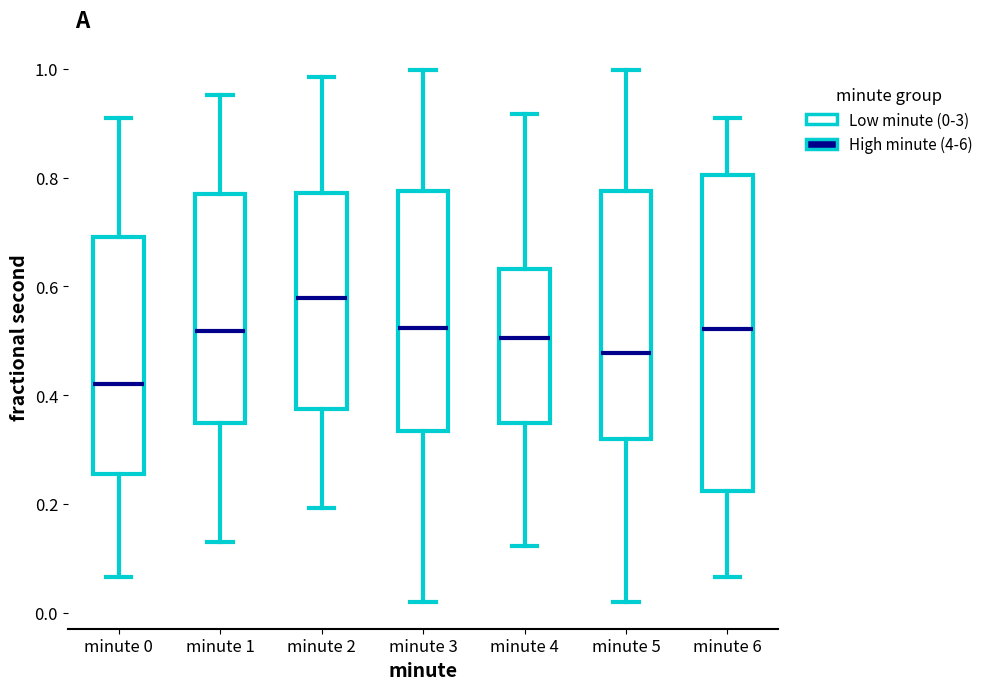

Reading left to right, transcribe this box plot: for each box, give where its median line is, the range the box spans, and where its two whiskers end, as read against the y-axis. The values are not printed on the chart, so give them approximately, as read against the axis.

minute 0: median 0.42, box 0.26 to 0.70, whiskers 0.06 to 0.92
minute 1: median 0.52, box 0.34 to 0.76, whiskers 0.12 to 0.96
minute 2: median 0.58, box 0.38 to 0.78, whiskers 0.20 to 0.98
minute 3: median 0.52, box 0.34 to 0.78, whiskers 0.02 to 1.00
minute 4: median 0.50, box 0.34 to 0.64, whiskers 0.12 to 0.92
minute 5: median 0.48, box 0.32 to 0.78, whiskers 0.02 to 1.00
minute 6: median 0.52, box 0.22 to 0.80, whiskers 0.06 to 0.92